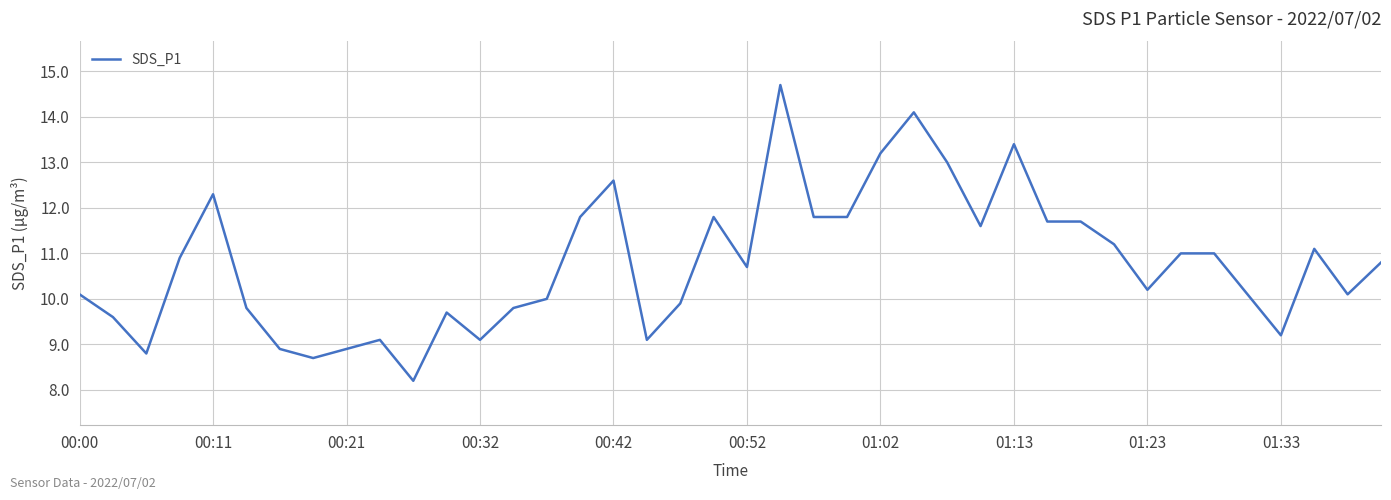

What is the smallest value displayed?

8.2